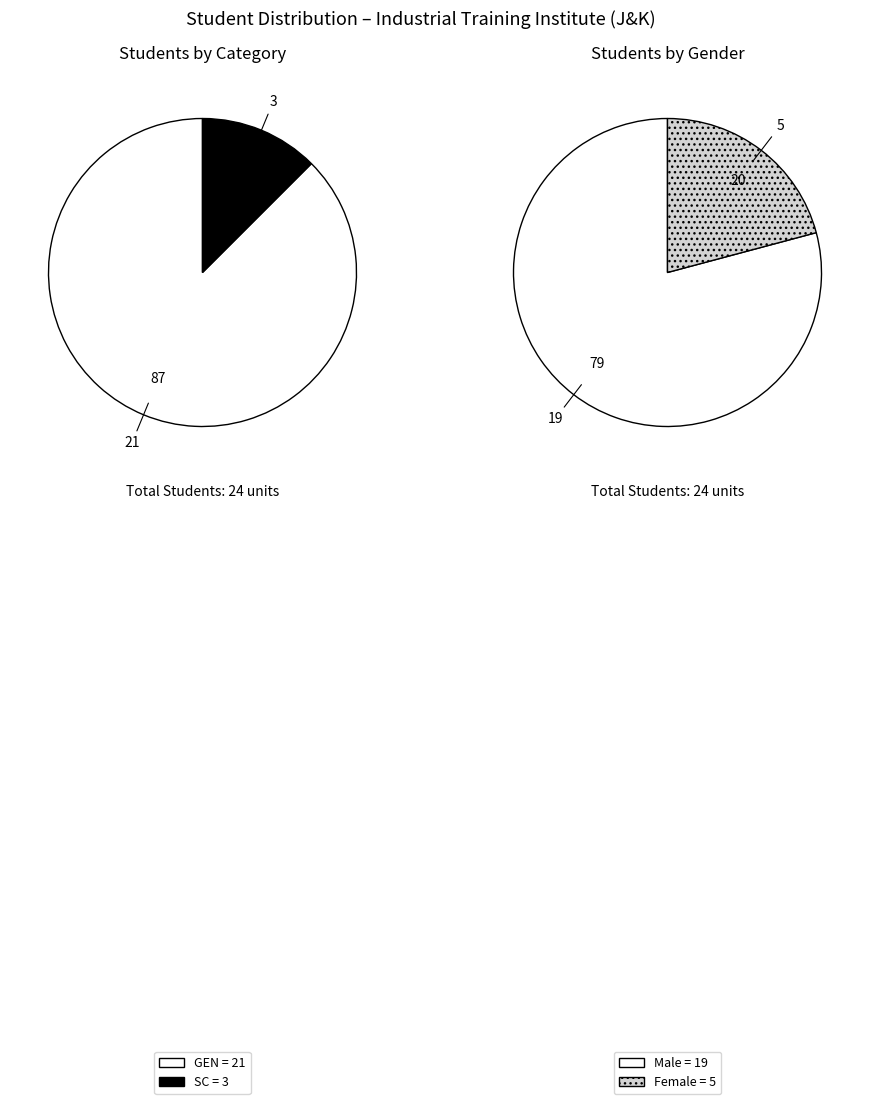

What is the change in value from SC to Female?

+2